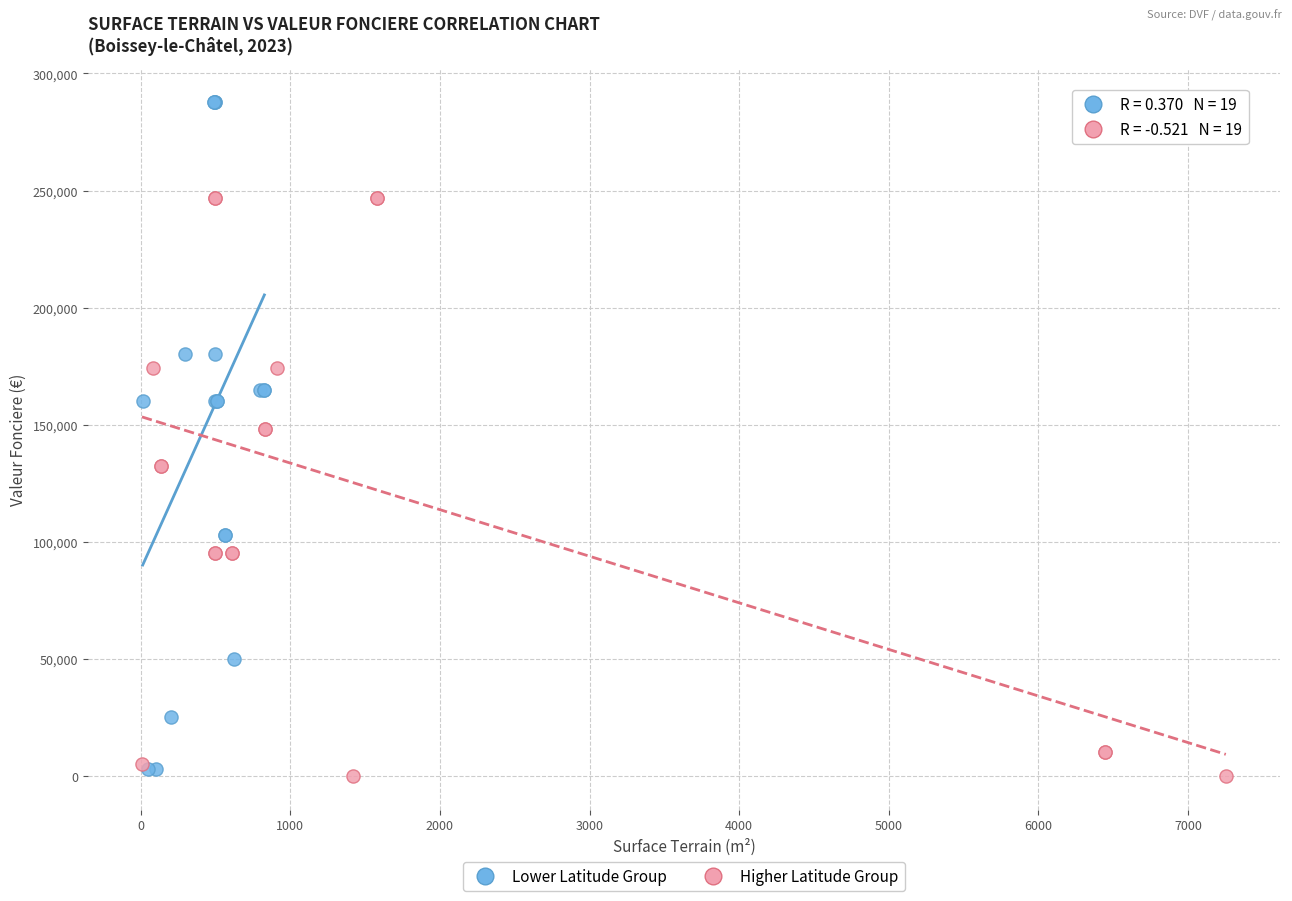

Which series has the largest Y range (max minus min)?

Lower Latitude Group